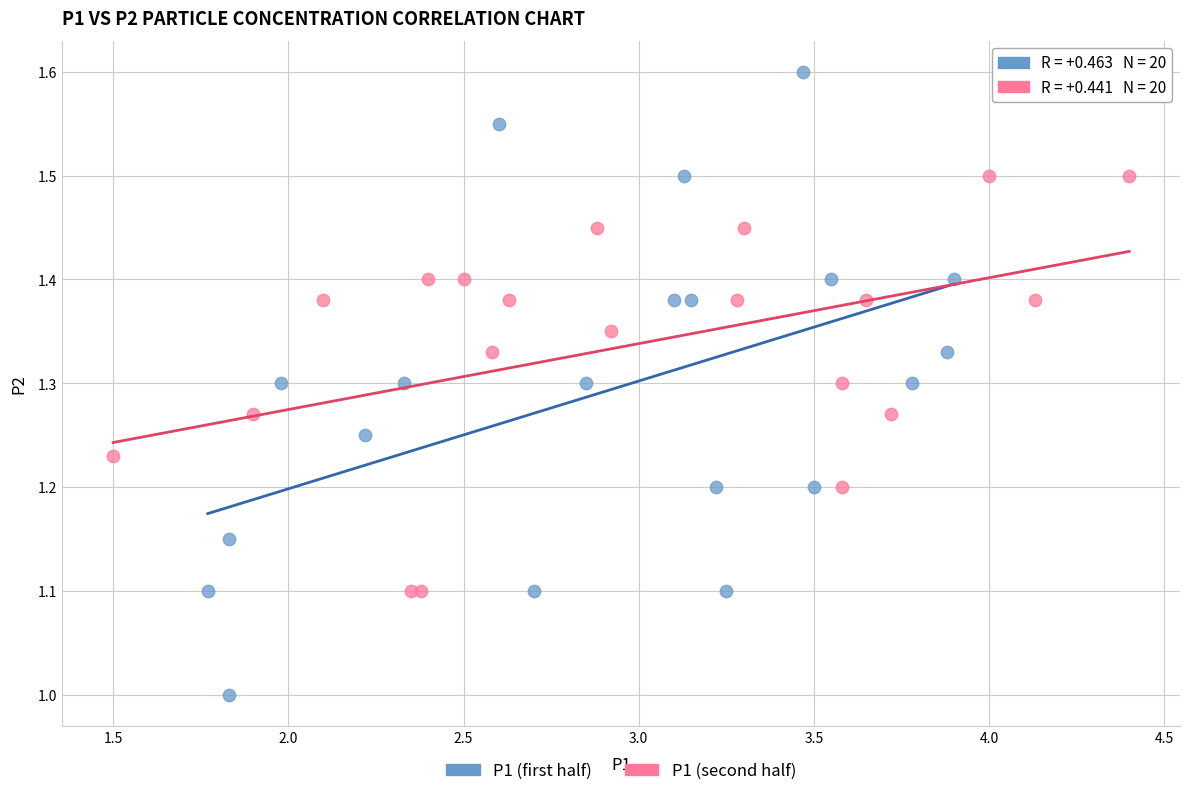

What are all the series names shown in the legend?

P1 (first half), P1 (second half)